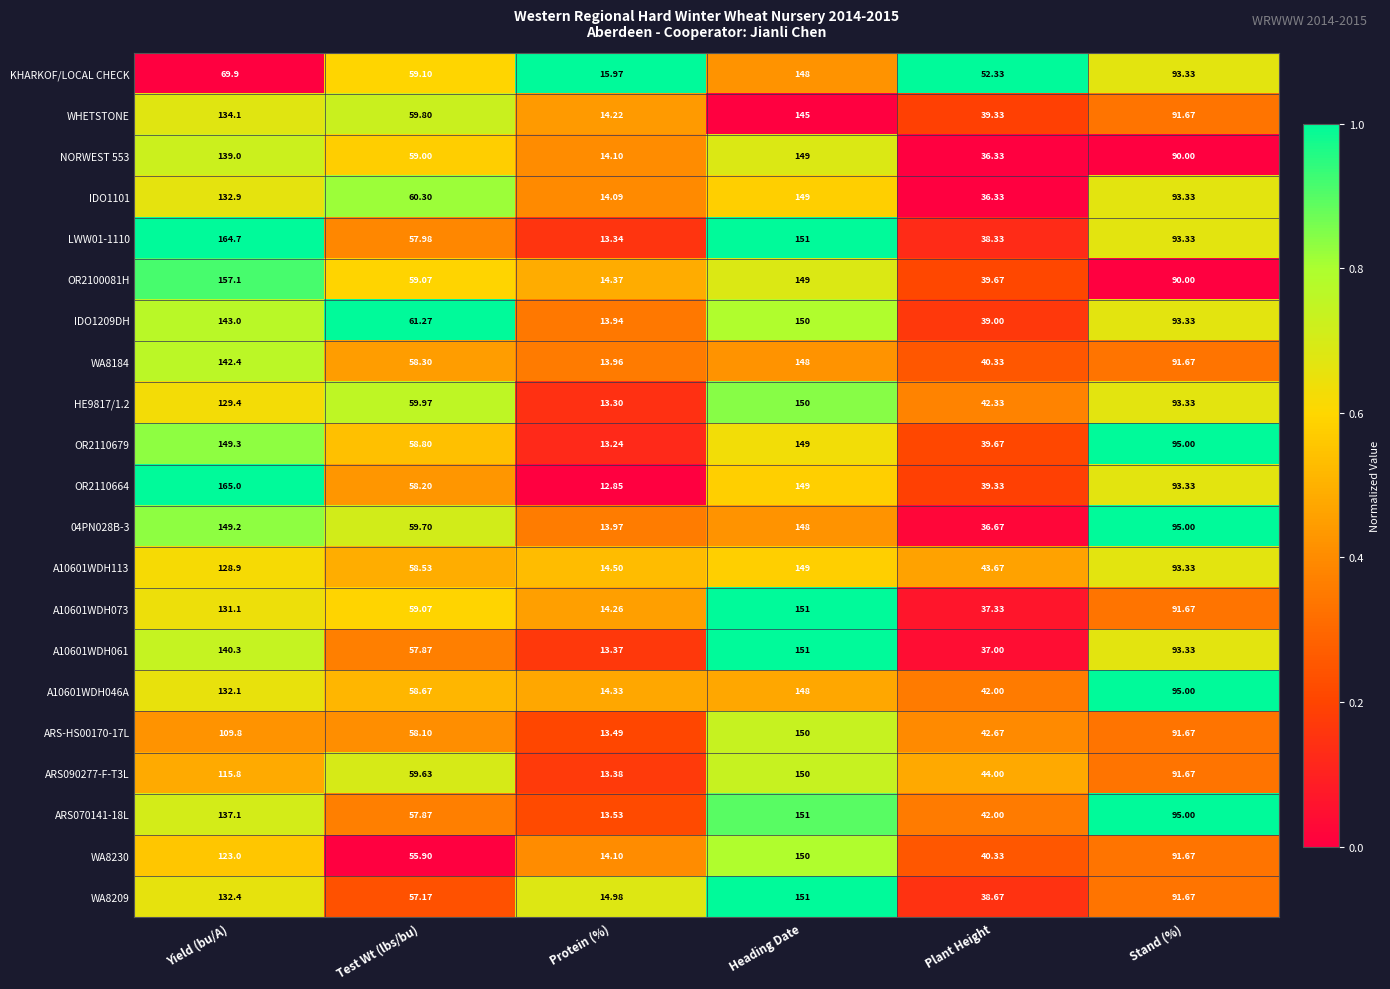

Where is OR2110664 nearest to the value 88?

Stand (%)